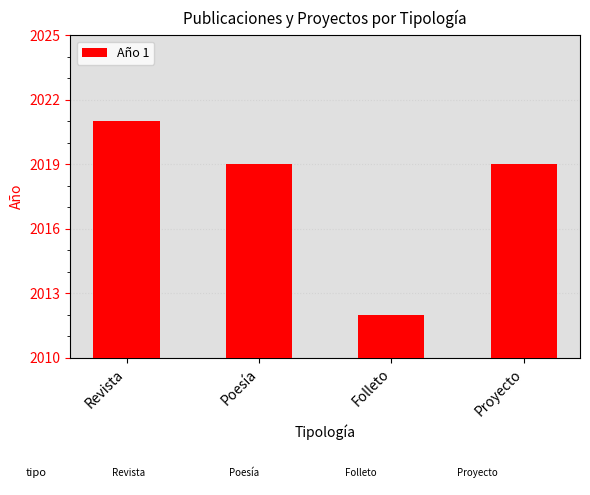

True or false: the data shows 917 at Revista.

False